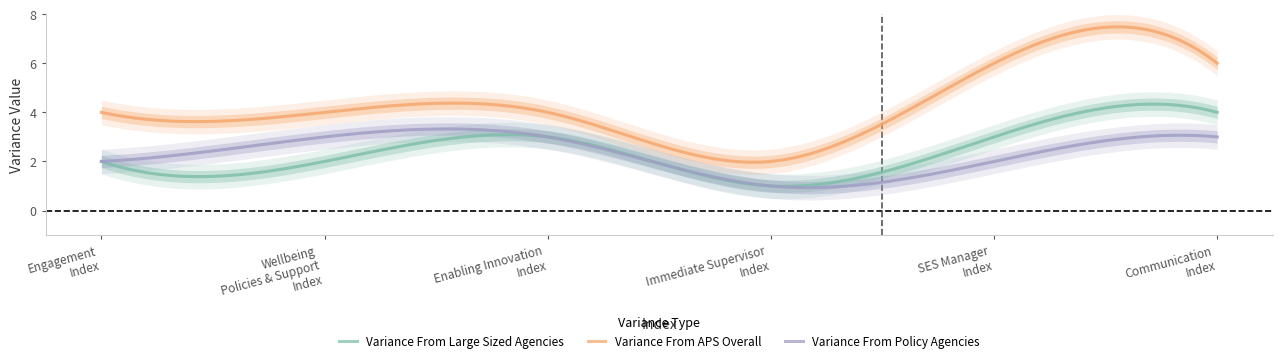

Does the chart display data point markers on the line(s)?

No